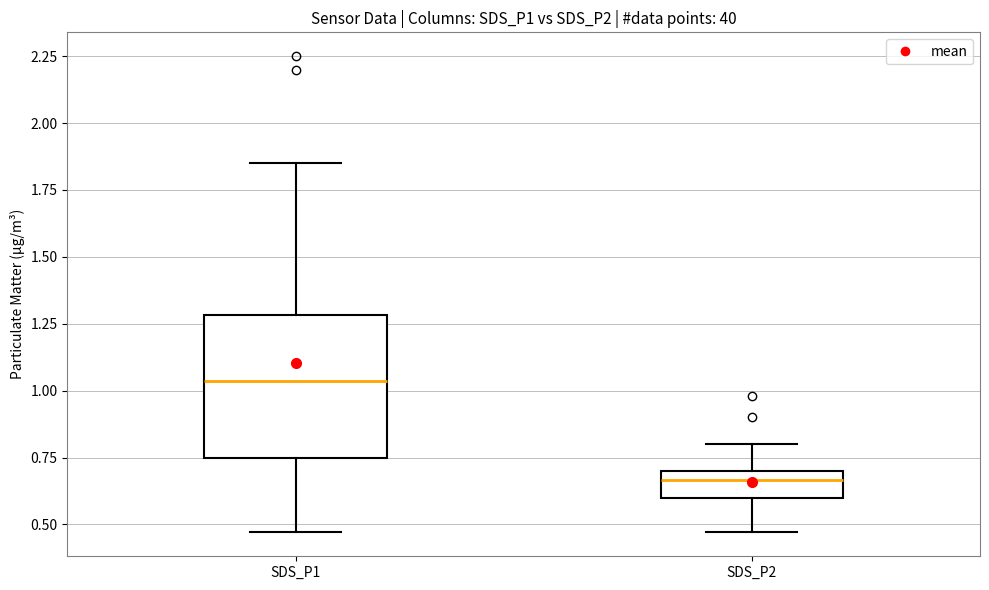

Reading left to right, transcribe this box plot: for each box, give where its median line is, the range the box spans, and where its two whiskers end, as read against the y-axis. The values are not printed on the chart, so give them approximately, as read against the axis.

SDS_P1: median 1.05, box 0.75 to 1.30, whiskers 0.45 to 1.85
SDS_P2: median 0.65, box 0.60 to 0.70, whiskers 0.45 to 0.80